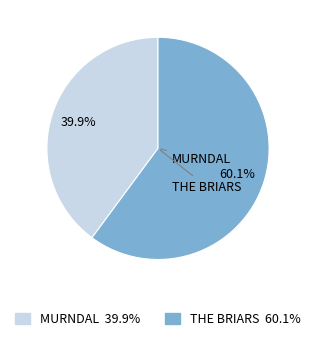

True or false: MURNDAL accounts for 40% of the total.

True